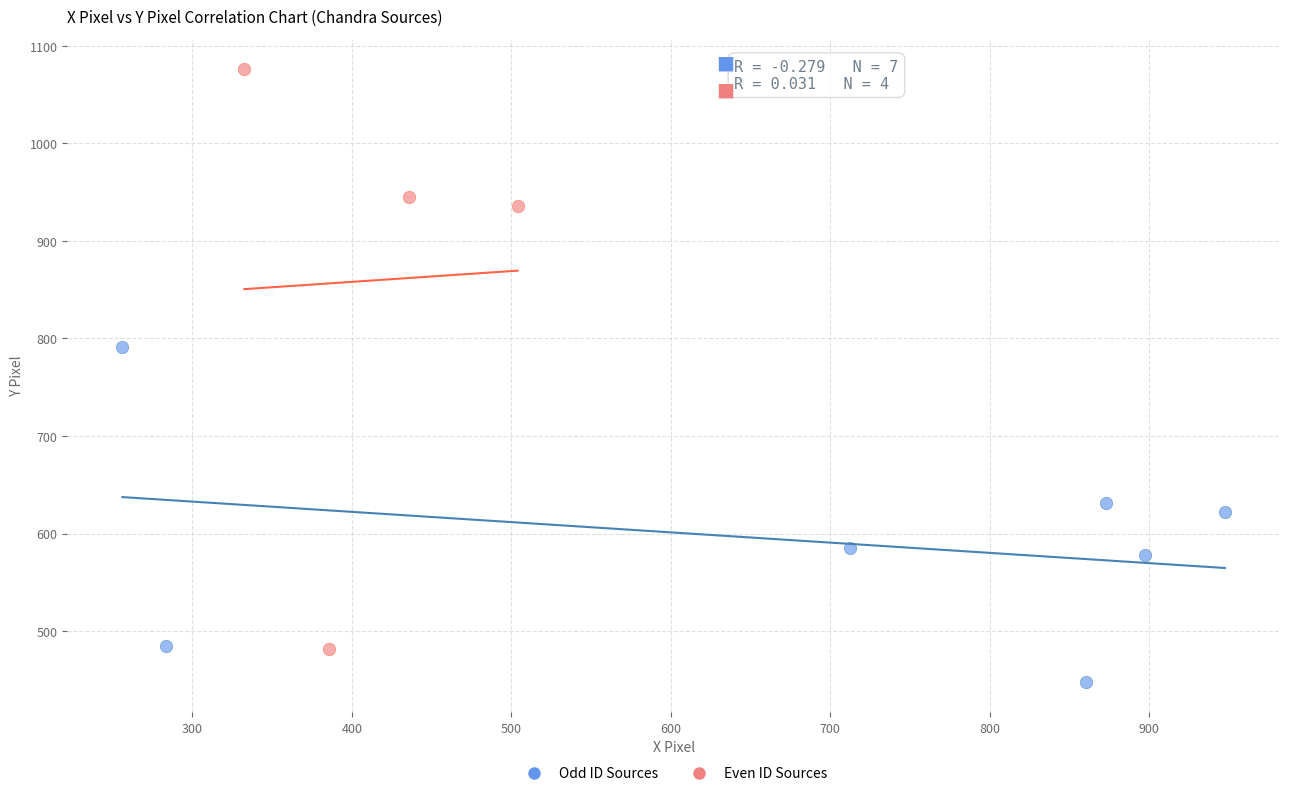

Which series has the largest Y range (max minus min)?

Even ID Sources